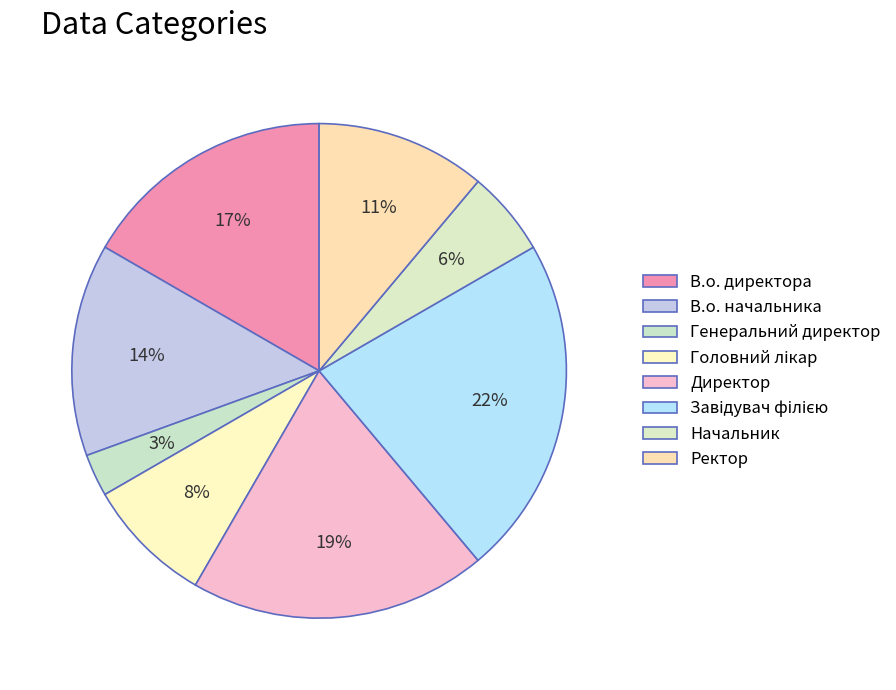

To the nearest percent, what is the difference between the Головний лікар and Завідувач філією slice percentages?

14%